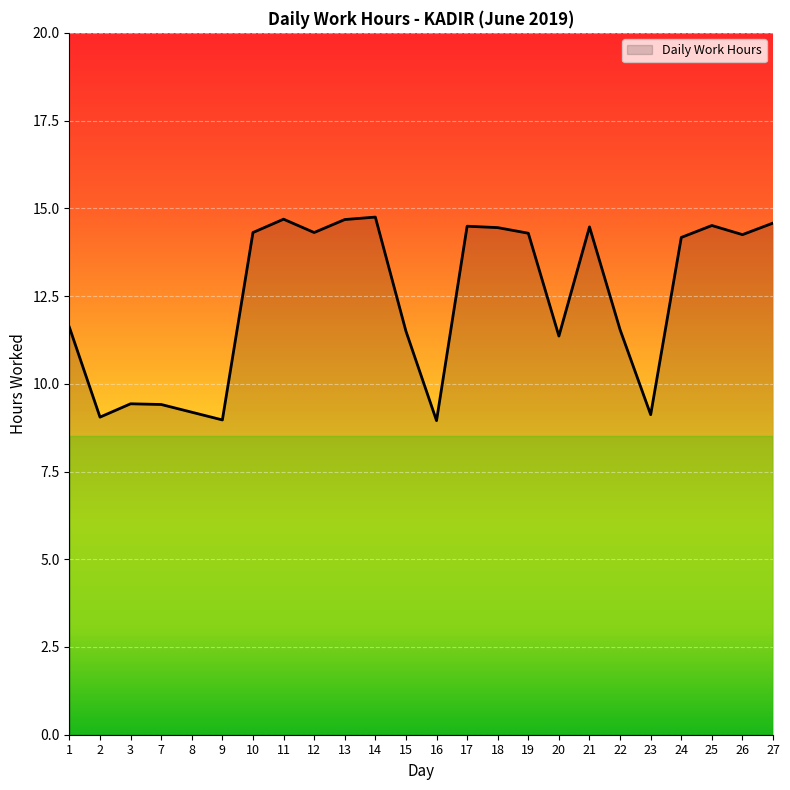

The value at 19 is 14.3. True or false?

True